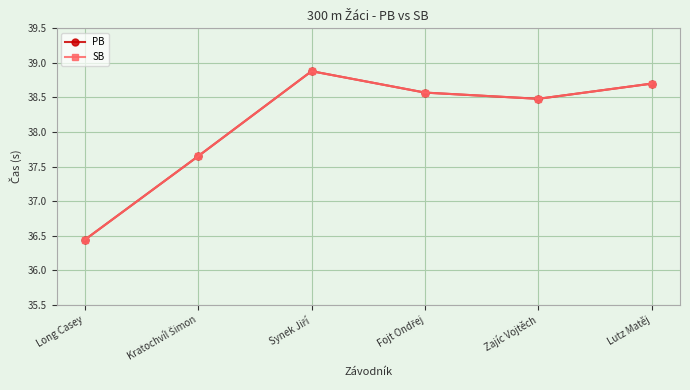

Between Long Casey and Synek Jiří, which series saw the biggest shift?

PB